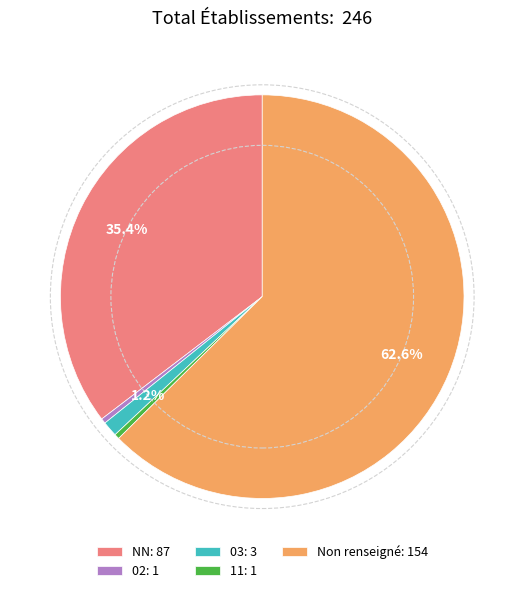

Which slice is the largest?

Non renseigné: 154